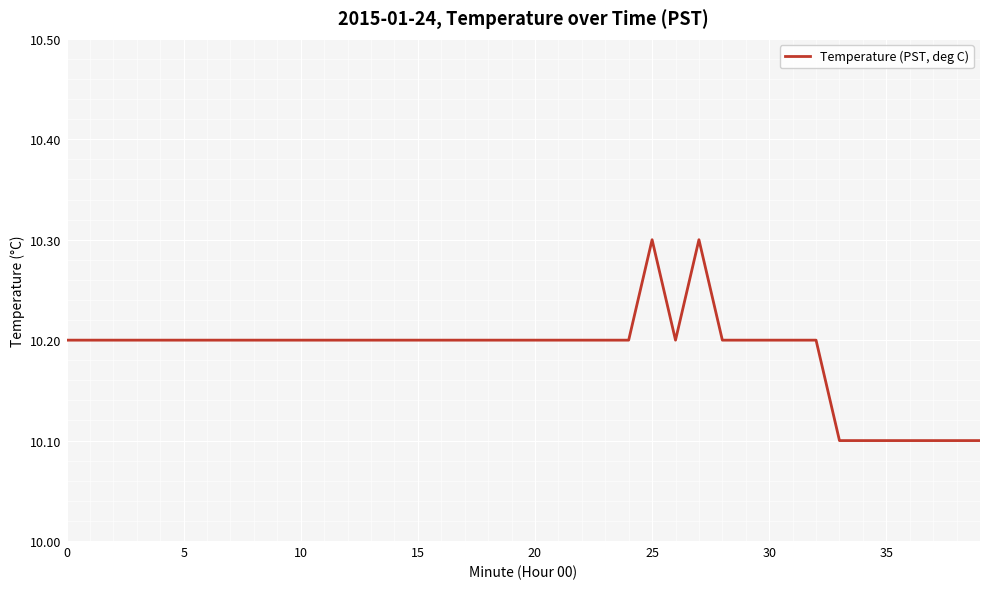

What is the smallest value displayed?

10.1